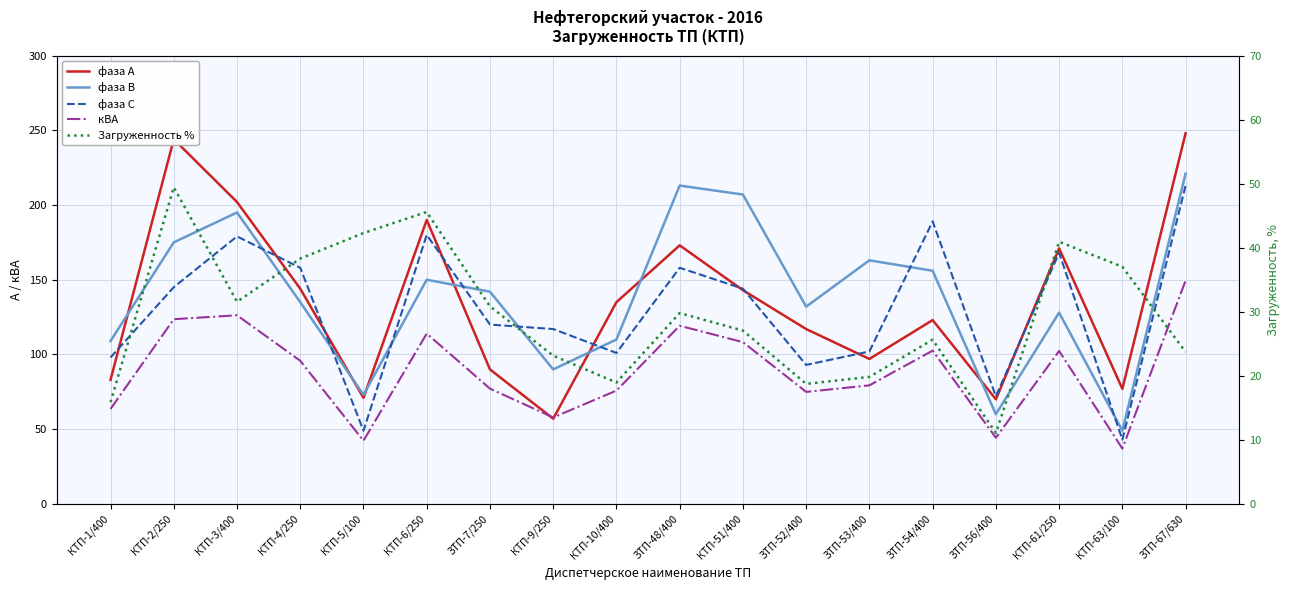

Which series has the widest spread of values?

фаза А